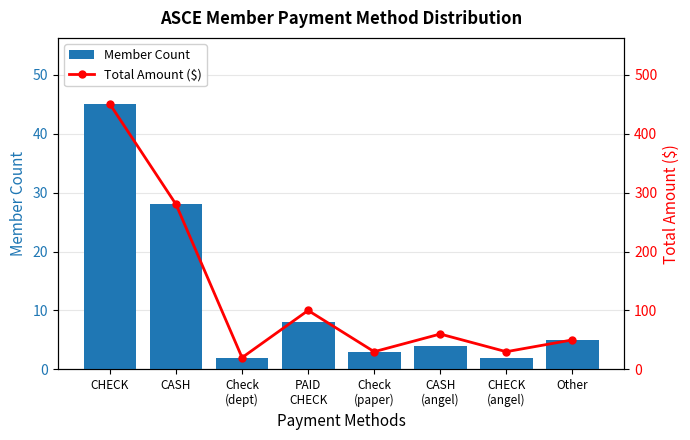

Is it true that Member Count equals 2 at CASH
(angel)?

False